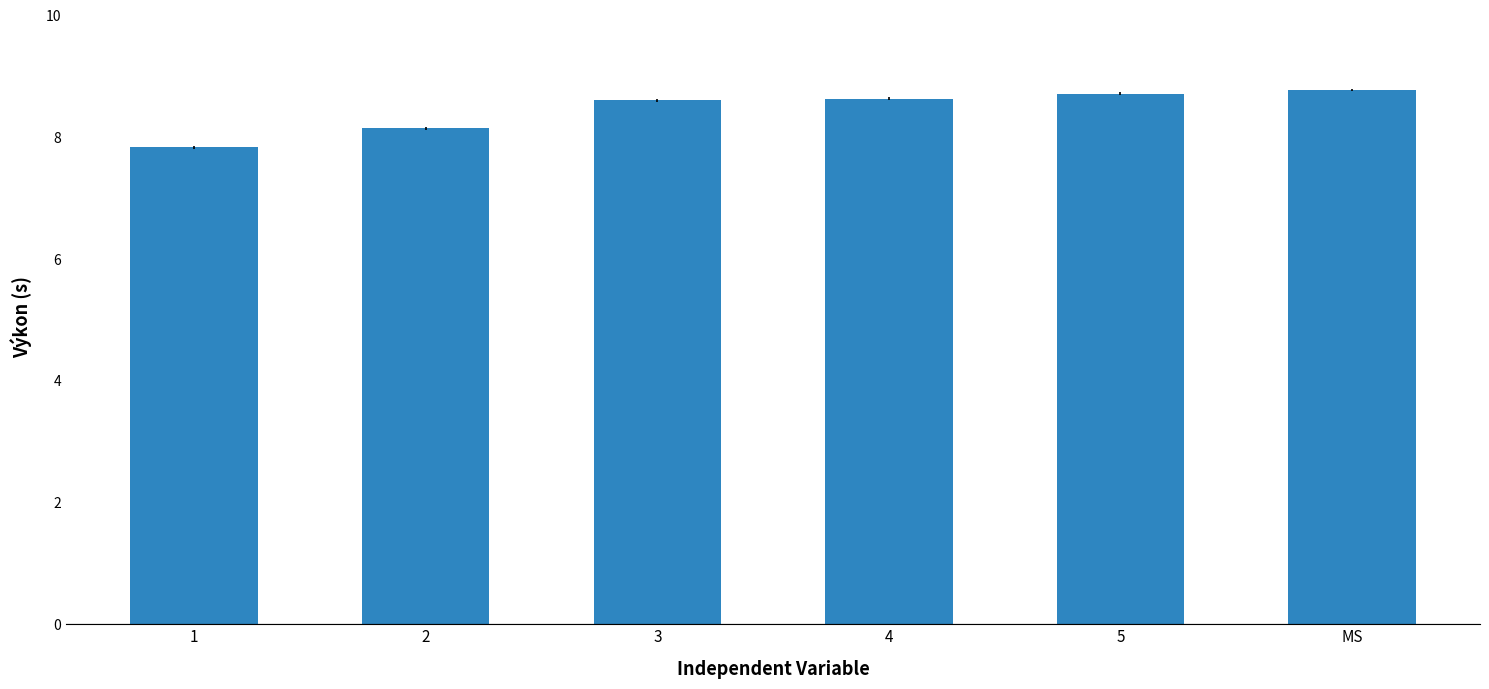

What is the greatest value displayed?

8.8